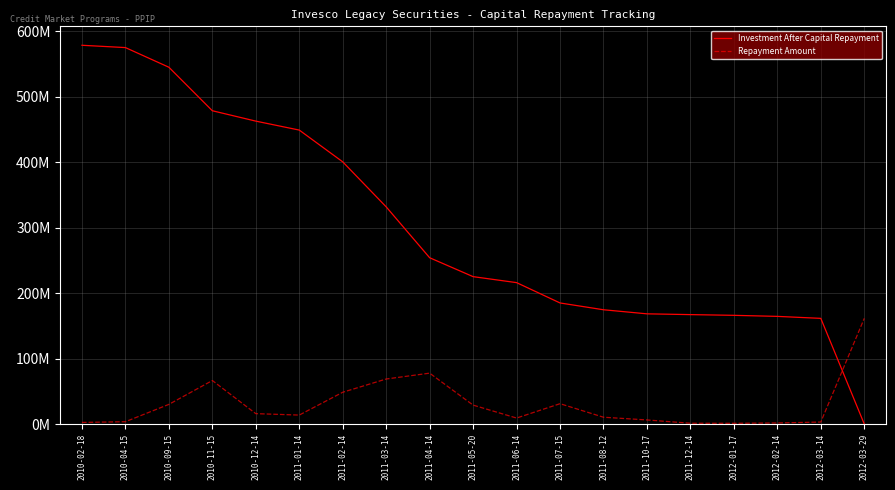

Rank the categories by Repayment Amount value from lowest to highest.

2012-01-17, 2011-12-14, 2012-02-14, 2010-02-18, 2012-03-14, 2010-04-15, 2011-10-17, 2011-06-14, 2011-08-12, 2011-01-14, 2010-12-14, 2011-05-20, 2010-09-15, 2011-07-15, 2011-02-14, 2010-11-15, 2011-03-14, 2011-04-14, 2012-03-29